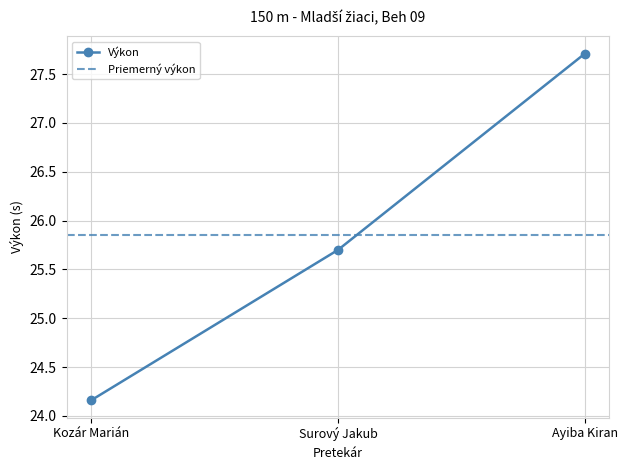

Reading left to right, extract all data points from this chart.

24.2	25.7	27.7